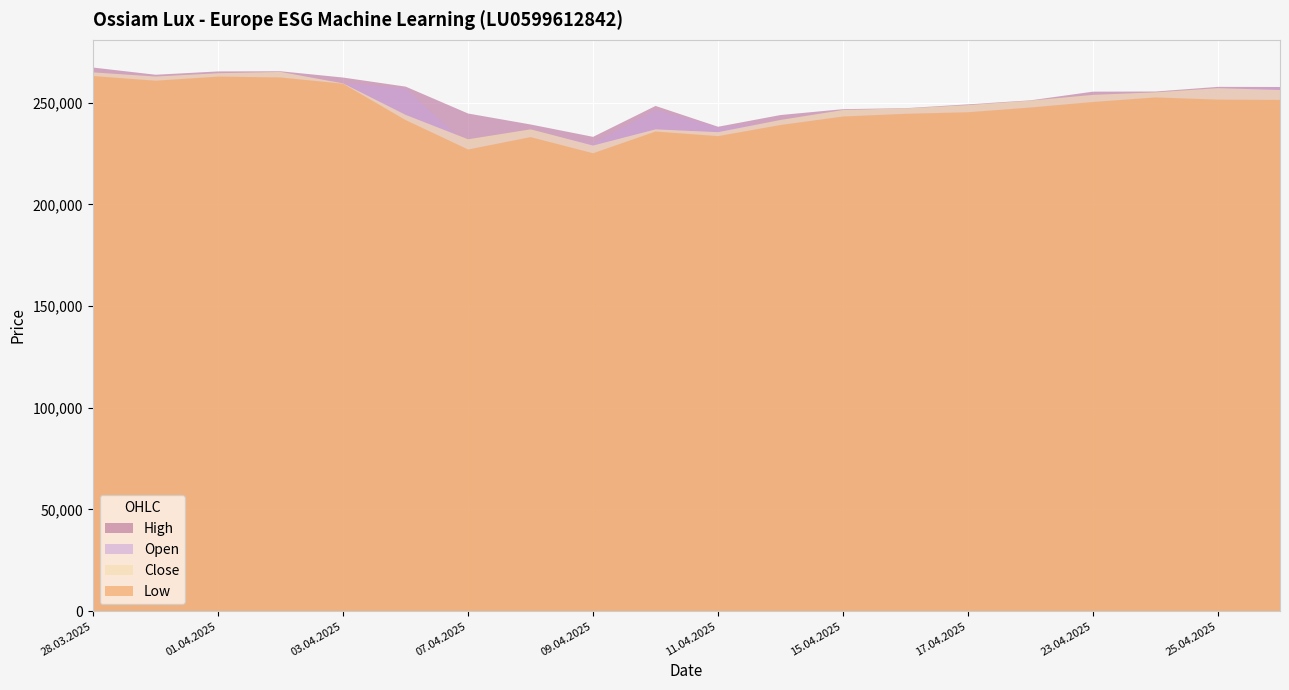

Between 09.04.2025 and 10.04.2025, which series saw the biggest shift?

Open